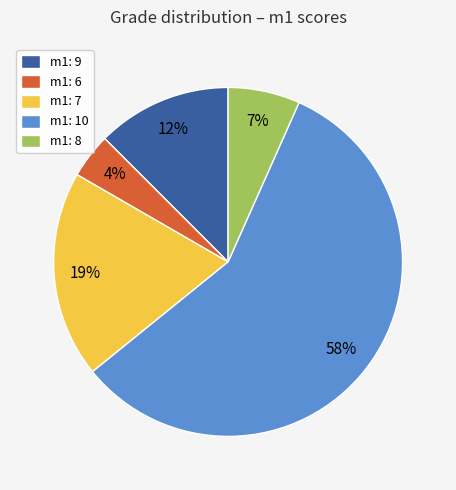

The m1: 8 slice represents 7% of the pie. True or false?

True